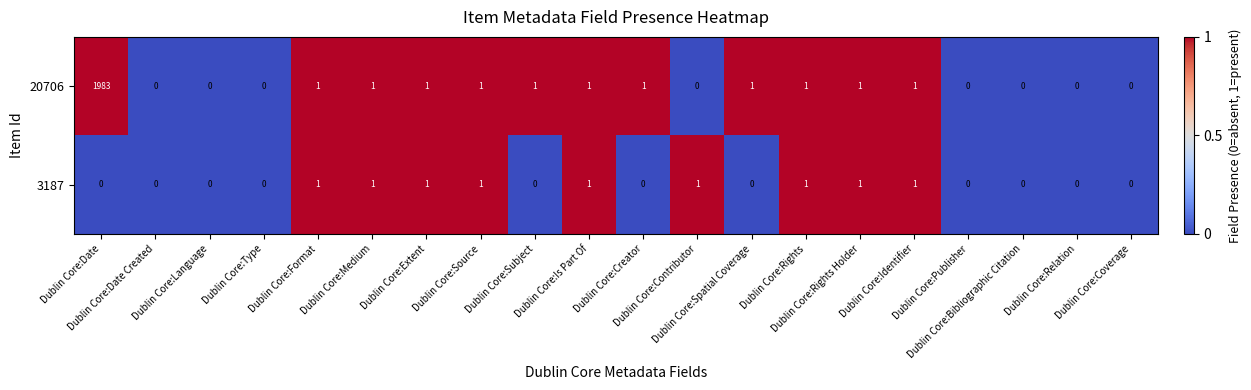

Rank the series by their average value, from lowest to highest.

3187, 20706